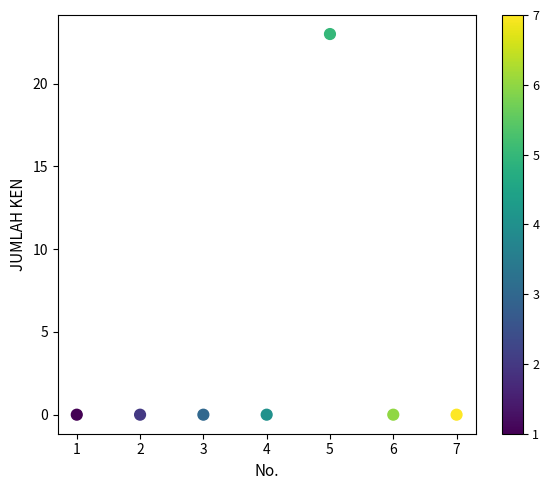

What is the average X value?

4